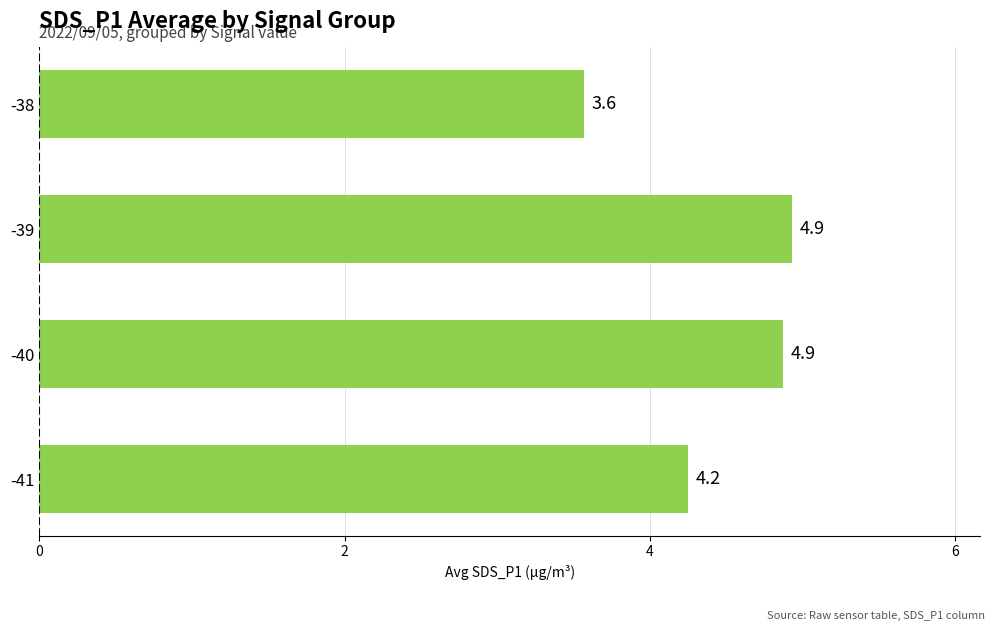

What is the approximate value at -40?

4.9